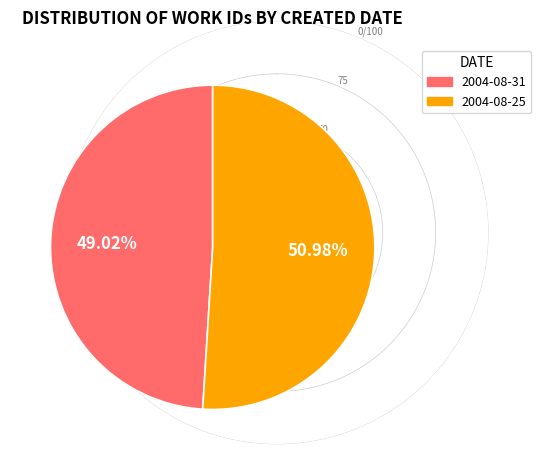

What is the majority slice?

2004-08-25